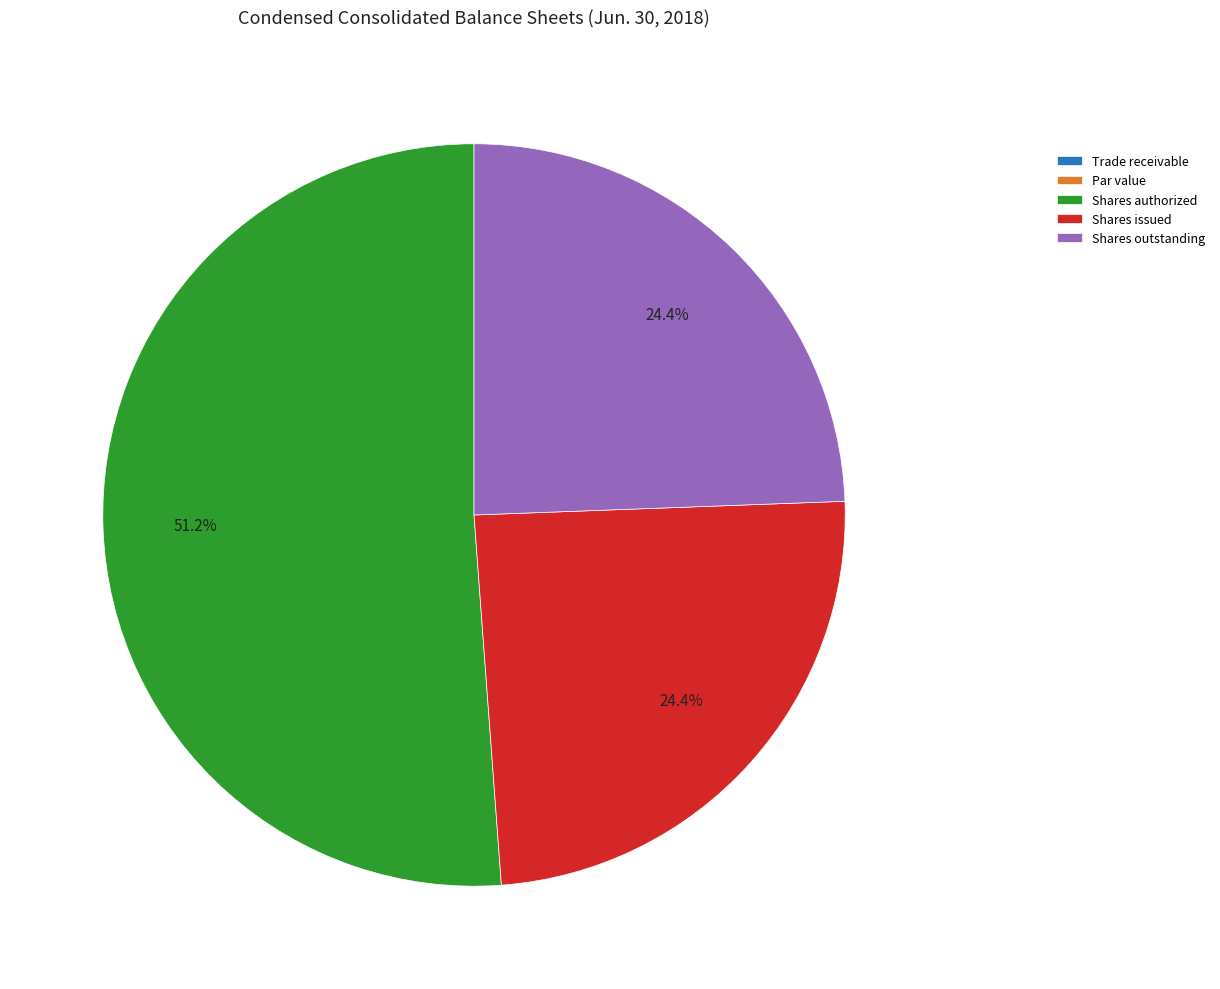

What is the majority slice?

Shares authorized